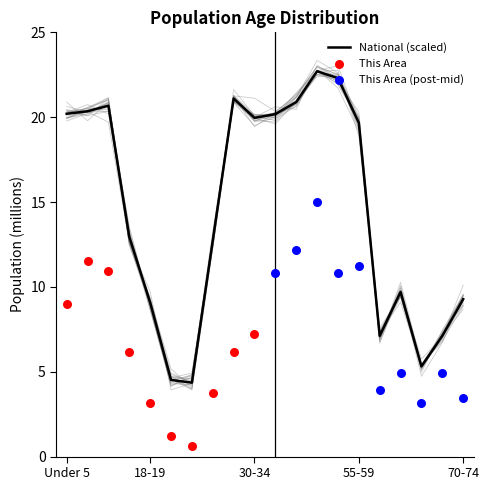

Is the value of National at 60-61 greater than the value of Wisconsin at 60-61?

No